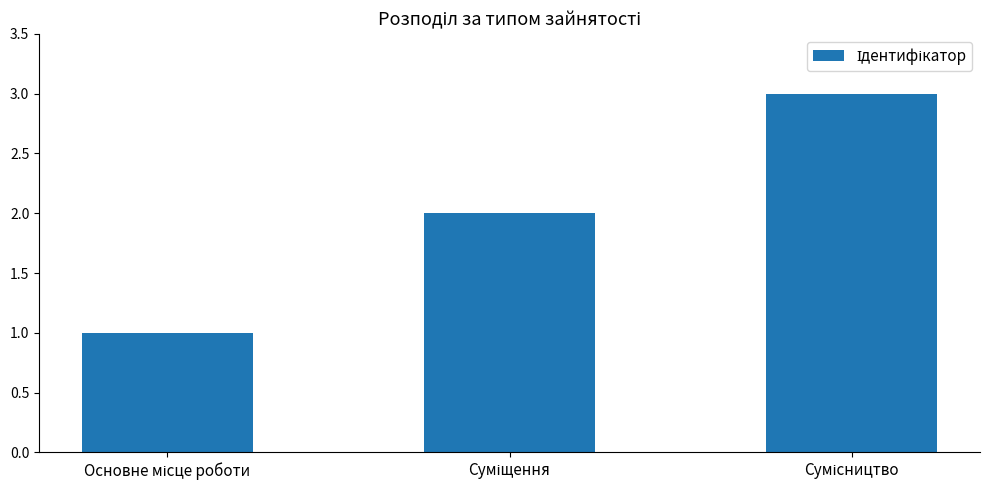

What is the greatest value displayed?

3